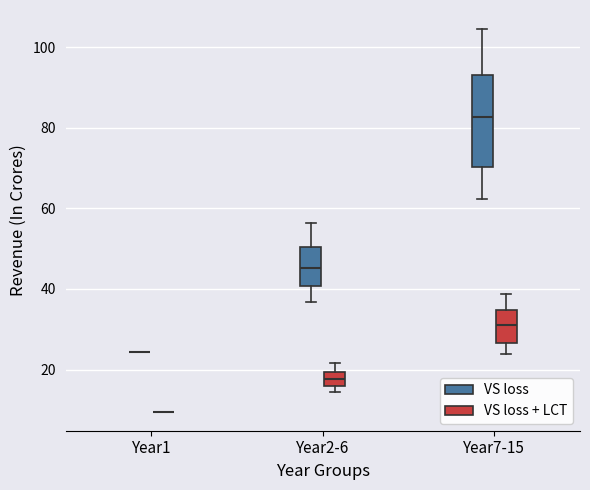

Reading left to right, read every box against the y-axis: the position of its median line, the range the box covers, and the ends of its whiskers. The values are not printed on the chart, so give them approximately, as read against the axis.

Year1 (VS loss): box collapsed to a line at 24, whiskers 24 to 24
Year1 (VS loss + LCT): box collapsed to a line at 10, whiskers 10 to 10
Year2-6 (VS loss): median 46, box 40 to 50, whiskers 36 to 56
Year2-6 (VS loss + LCT): median 18, box 16 to 20, whiskers 14 to 22
Year7-15 (VS loss): median 82, box 70 to 94, whiskers 62 to 104
Year7-15 (VS loss + LCT): median 32, box 26 to 34, whiskers 24 to 38